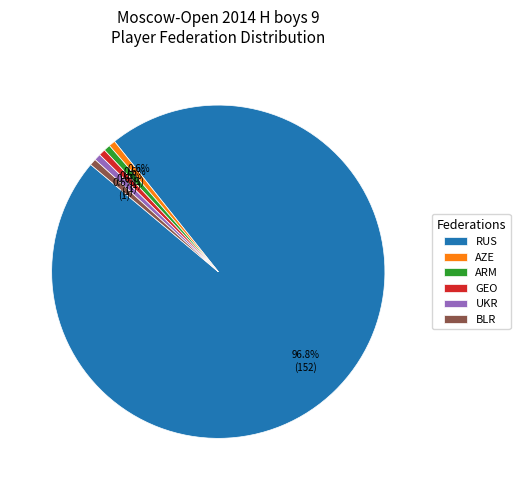

What is the largest slice in the pie chart?

RUS